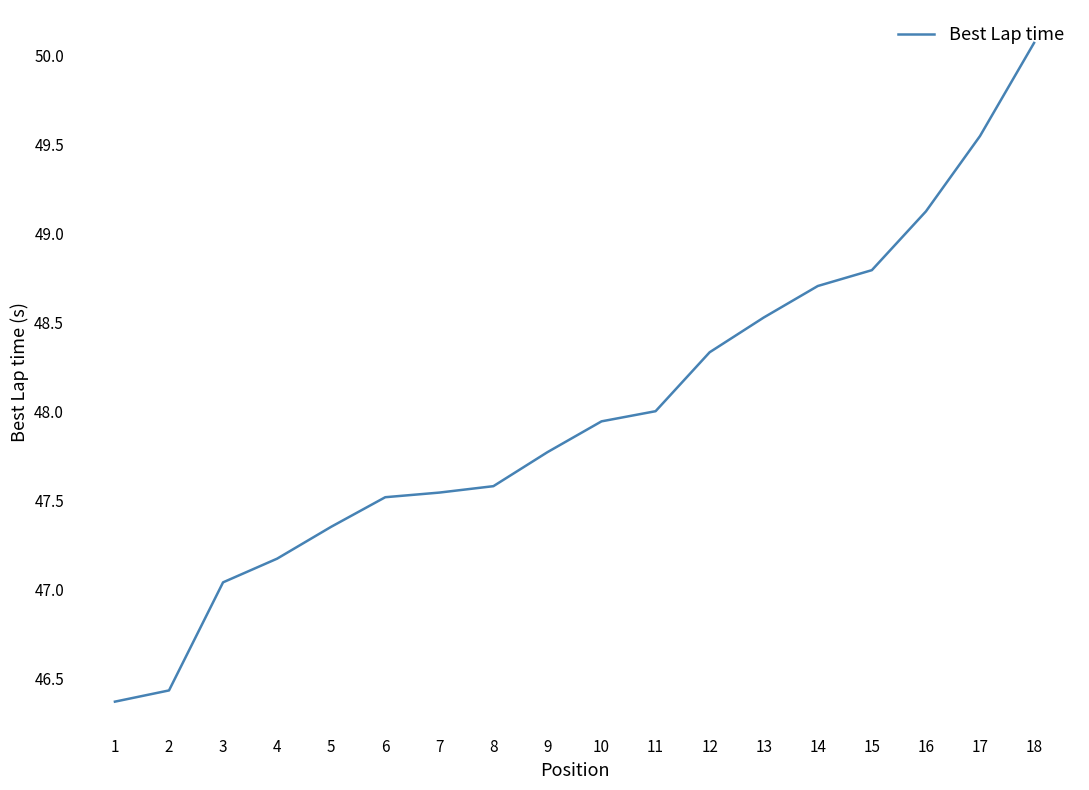

What is the change in value from 10 to 14?

+0.8